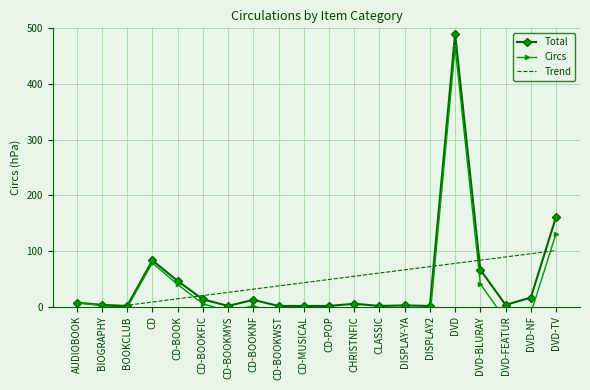

What is the value of the Circs point at the 4th from the left?

78.3